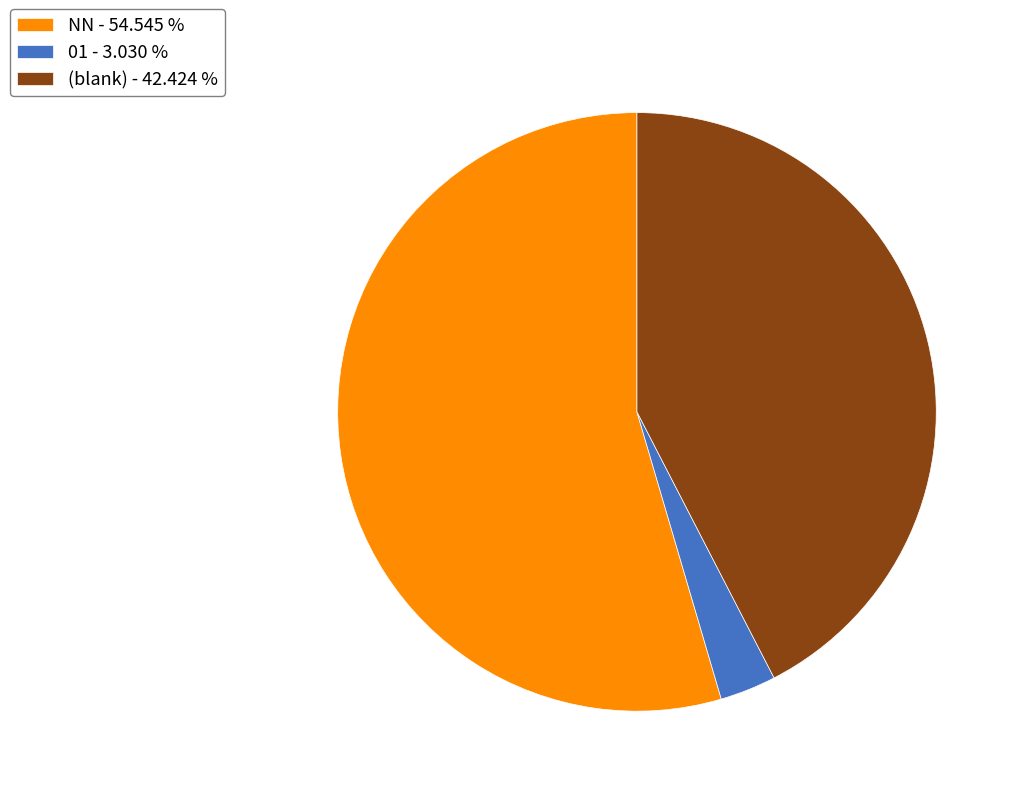

Which slice is the smallest?

01 - 3.030 %